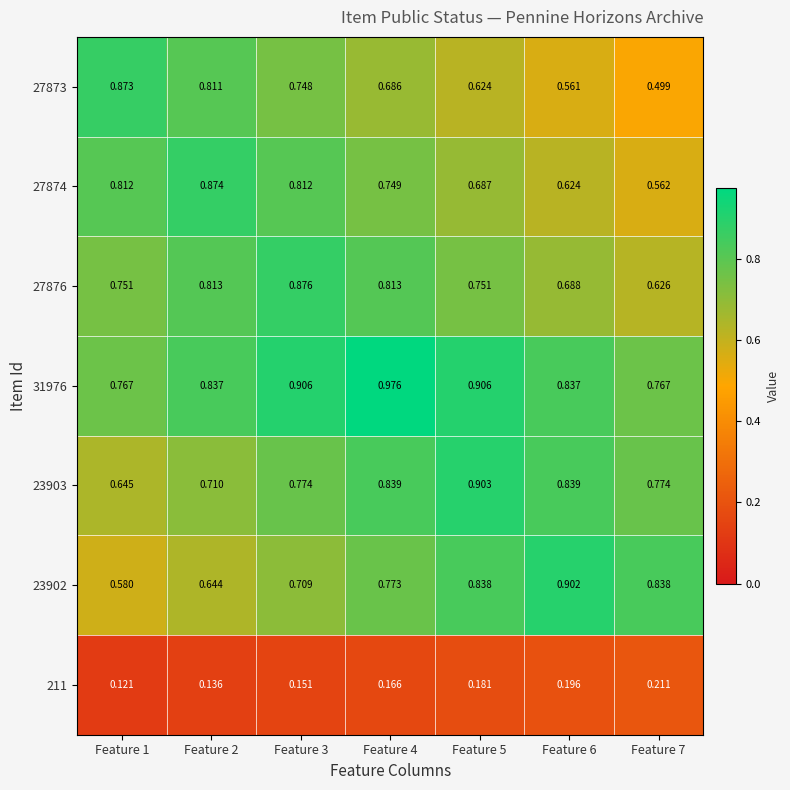

Is the value of 23903 at Feature 1 greater than the value of 211 at Feature 7?

Yes